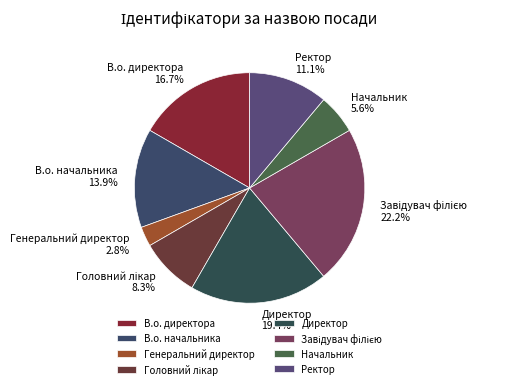

What percentage is the Генеральний директор slice, to the nearest percent?

3%